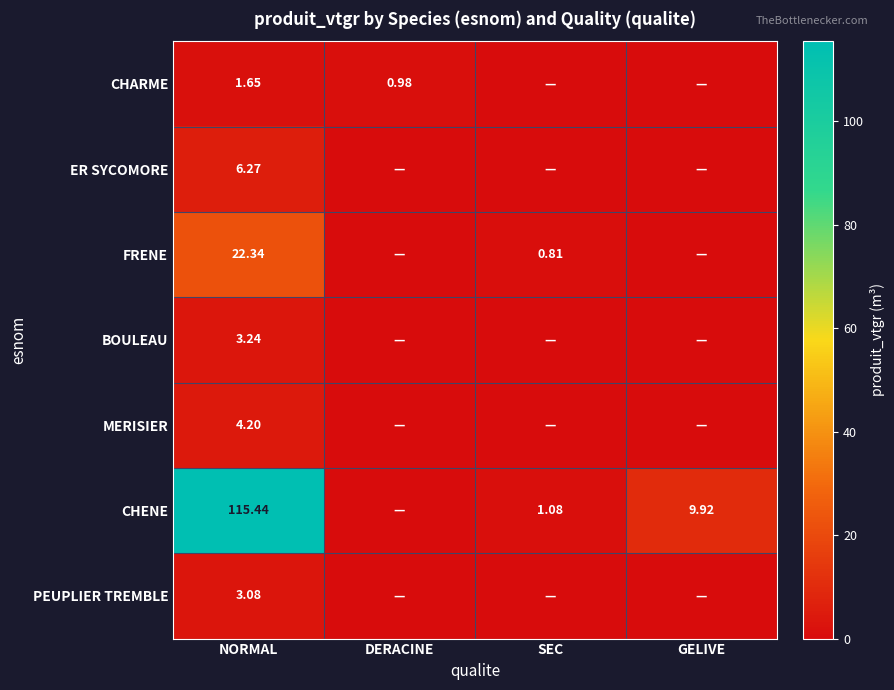

Which series changed the most between NORMAL and SEC?

CHENE